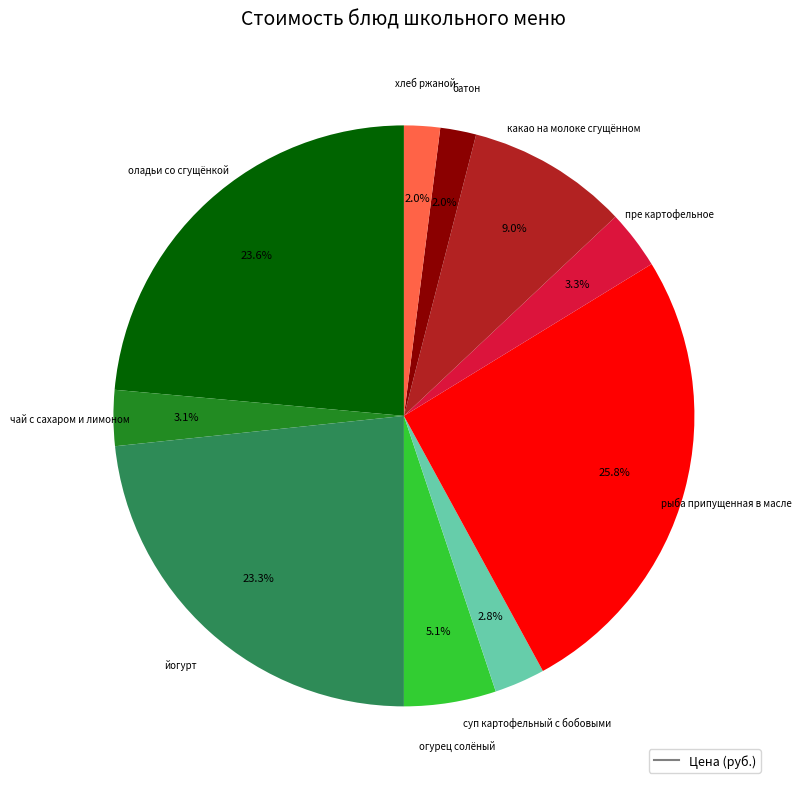

Does any single category account for the majority?

No